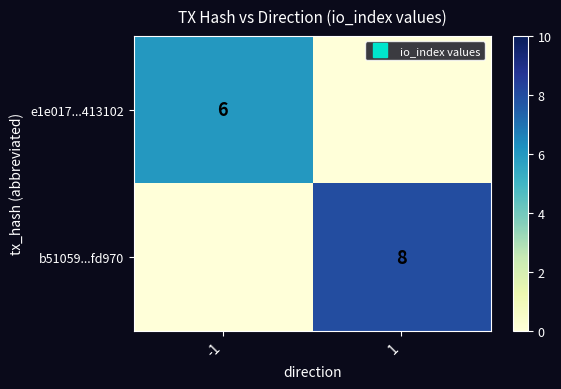

What is the highest value of the e1e017...413102 series?

6